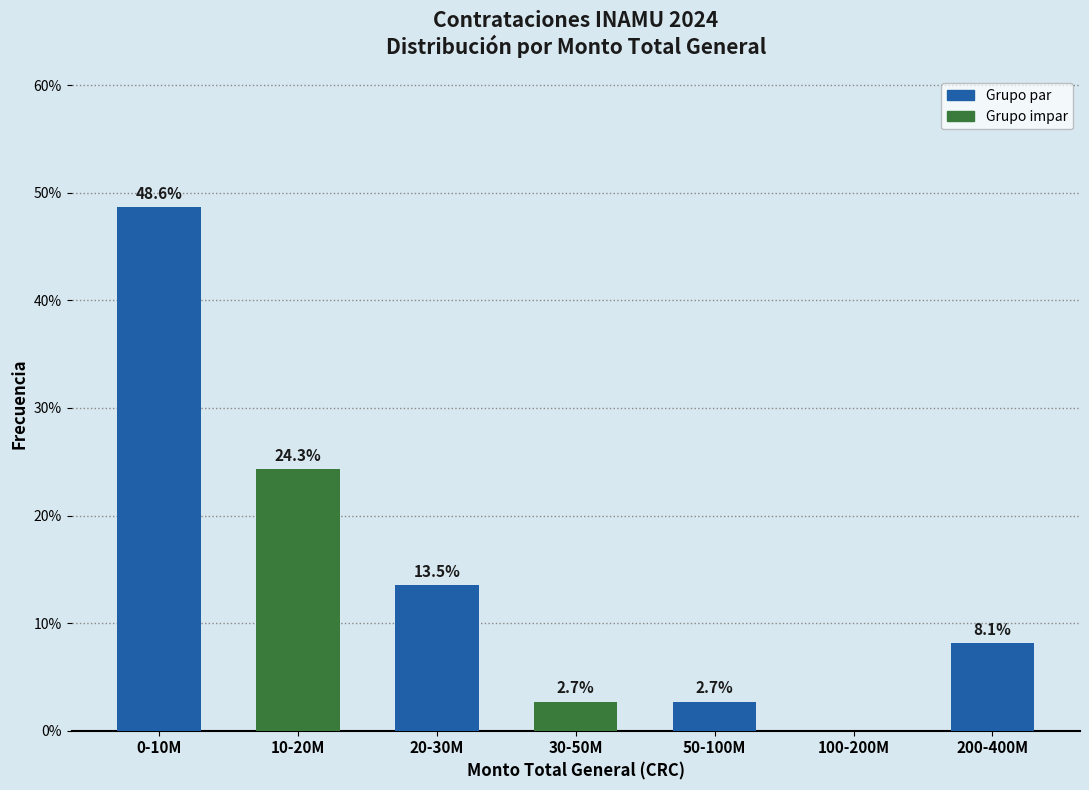

Reading left to right, transcribe all the data shown in this chart.

0-10M=48.6	10-20M=24.3	20-30M=13.5	30-50M=2.7	50-100M=2.7	100-200M=0.0	200-400M=8.1